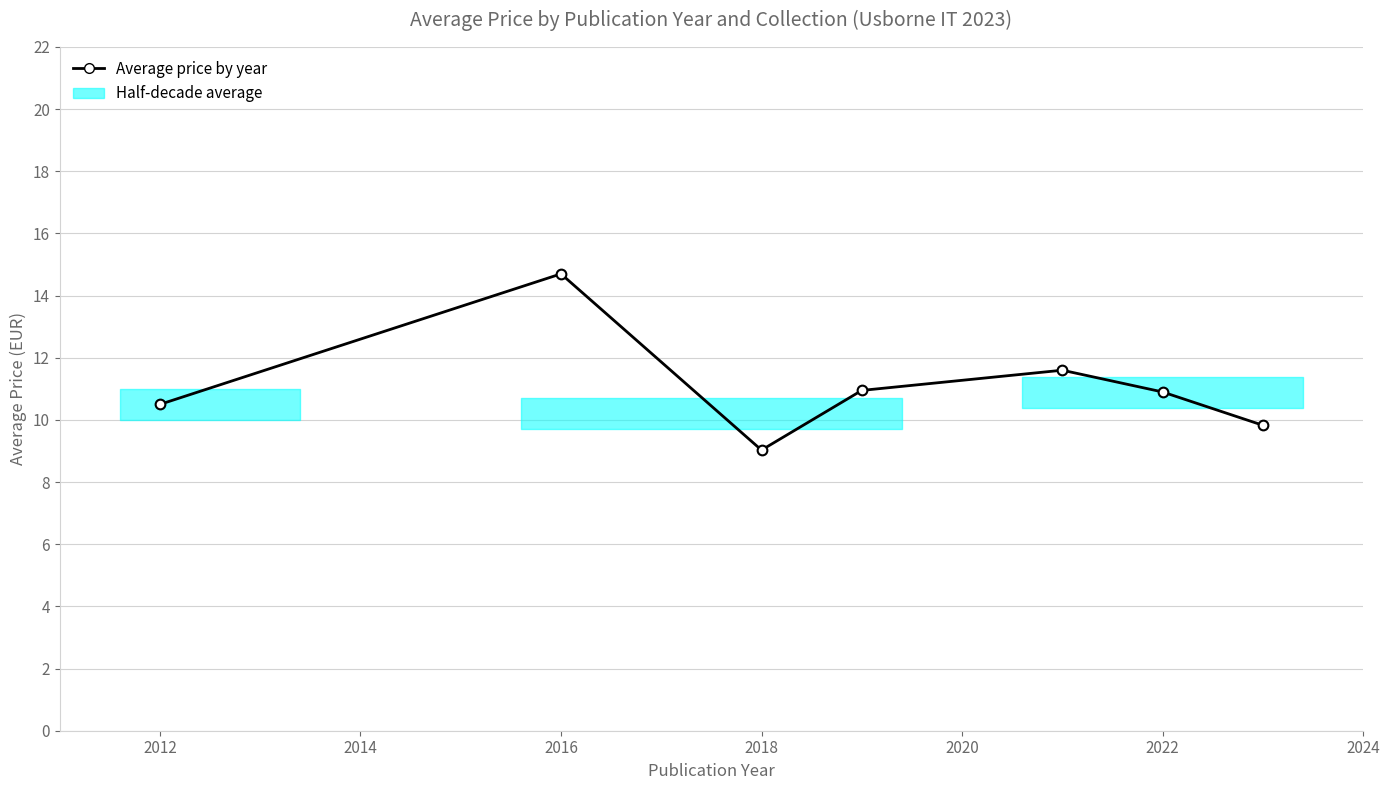

True or false: the data shows 6.5 at 2022.

False